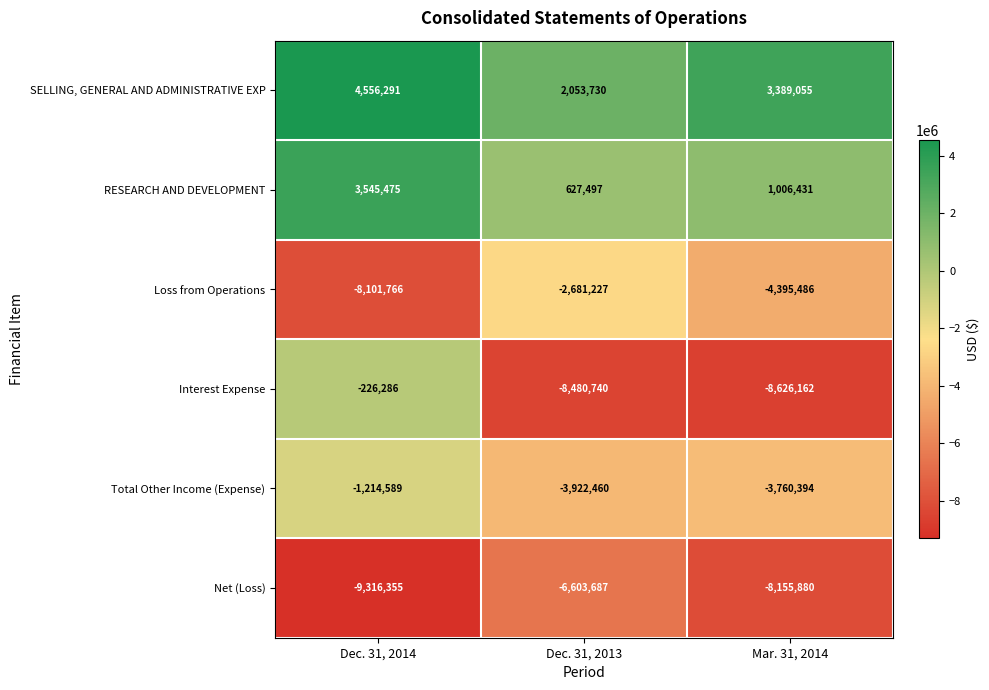

Reading left to right, transcribe all the data shown in this chart.

SELLING, GENERAL AND ADMINISTRATIVE EXP: 4556291	2053730	3389055
RESEARCH AND DEVELOPMENT: 3545475	627497	1006431
Loss from Operations: -8101766	-2681227	-4395486
Interest Expense: -226286	-8480740	-8626162
Total Other Income (Expense): -1214589	-3922460	-3760394
Net (Loss): -9316355	-6603687	-8155880